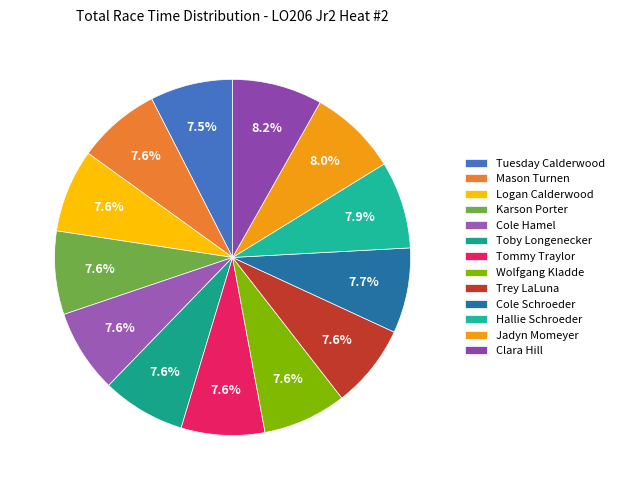

What percentage is NOT represented by Wolfgang Kladde?

92.4%